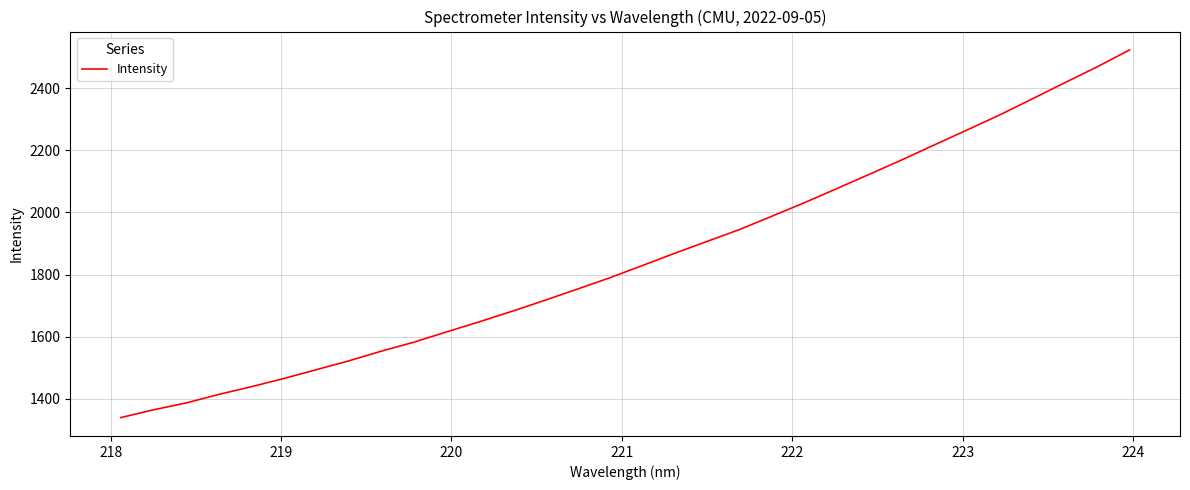

What is the minimum value shown in the chart?

1340.1